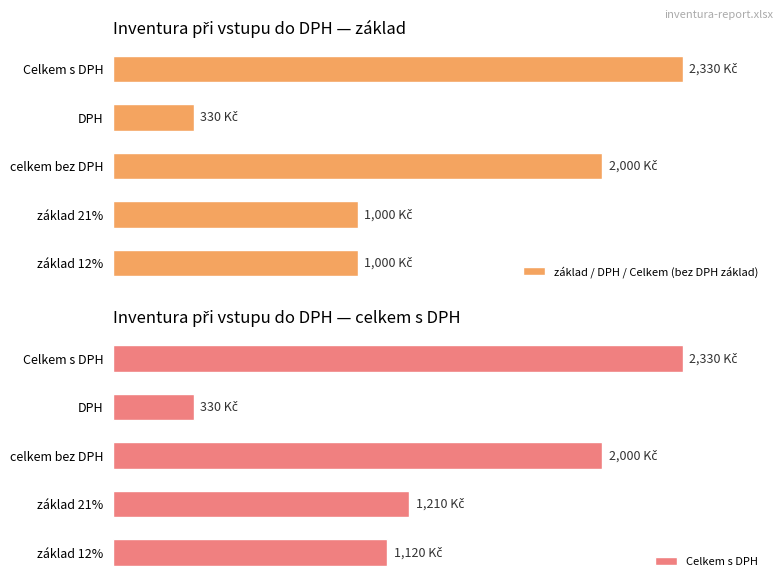

How many distinct data groups are displayed?

2